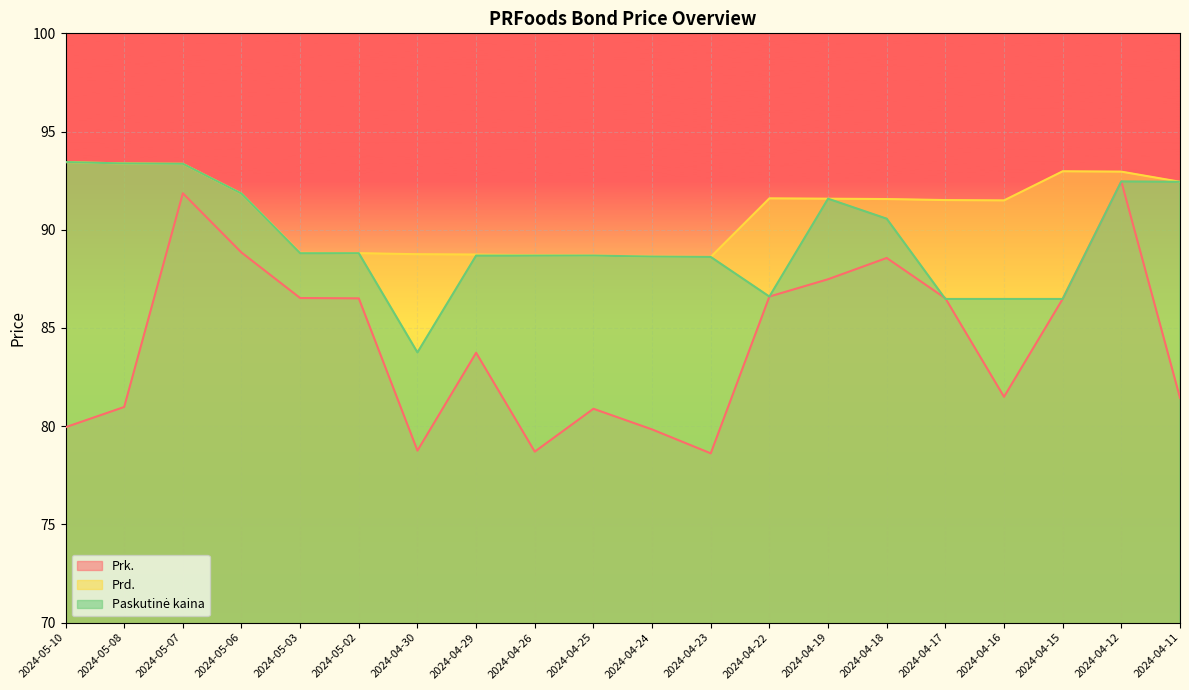

What is the total value across all series at 2024-04-16?

259.5